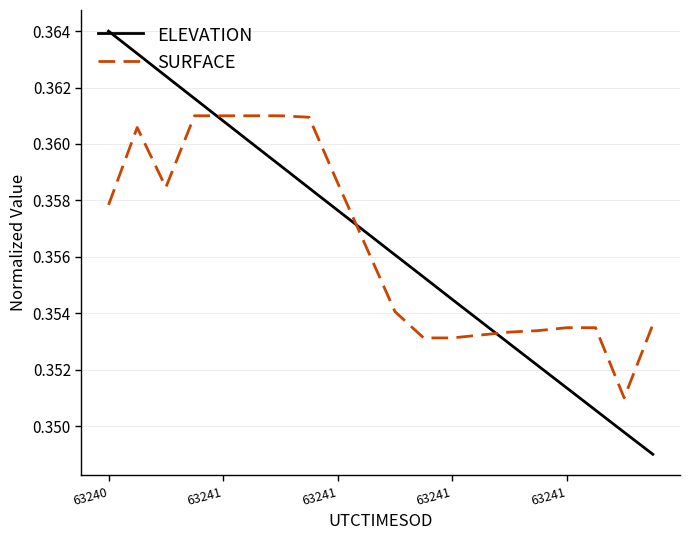

After their last crossing, which series has the higher values: ELEVATION or SURFACE?

SURFACE